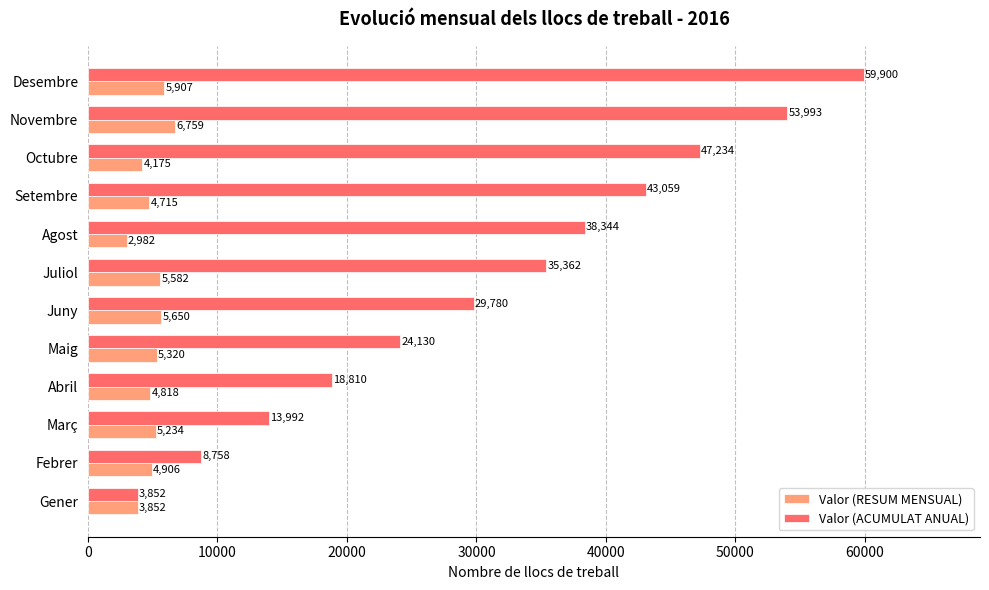

Which category has the highest value across all series?

Desembre